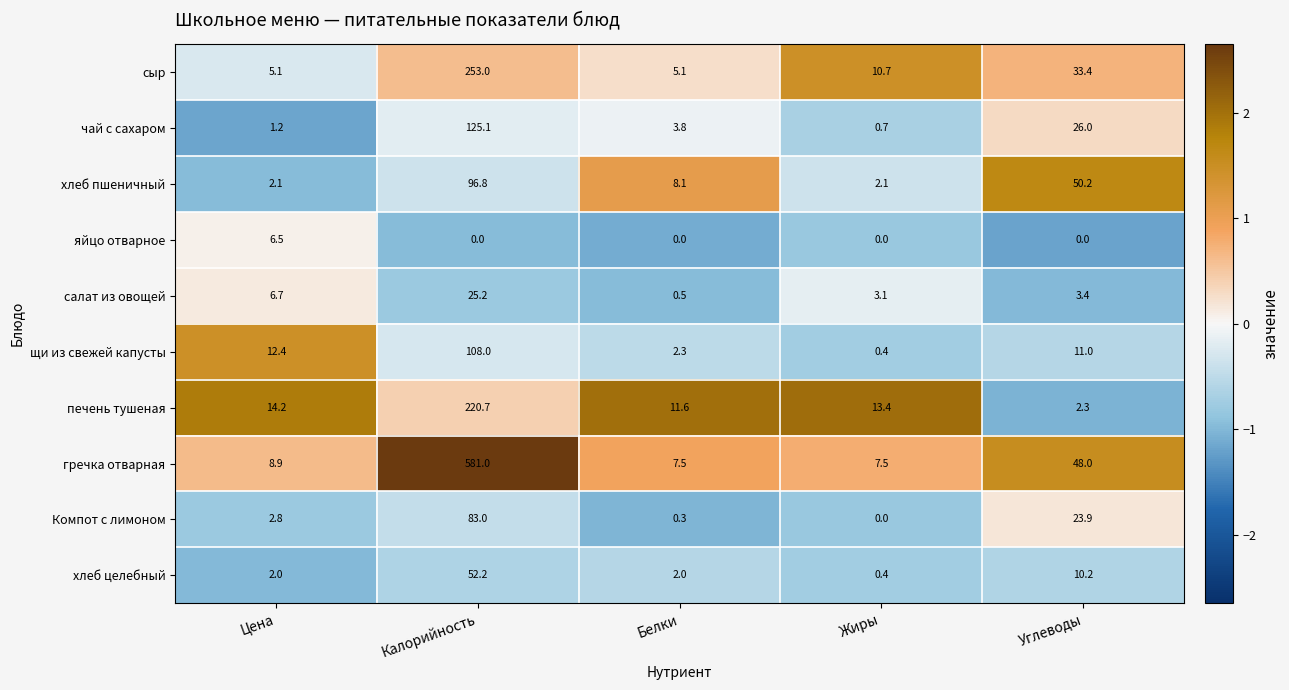

Rank the series by their maximum value, from lowest to highest.

яйцо отварное, салат из овощей, хлеб целебный, Компот с лимоном, хлеб пшеничный, щи из свежей капусты, чай с сахаром, печень тушеная, сыр, гречка отварная